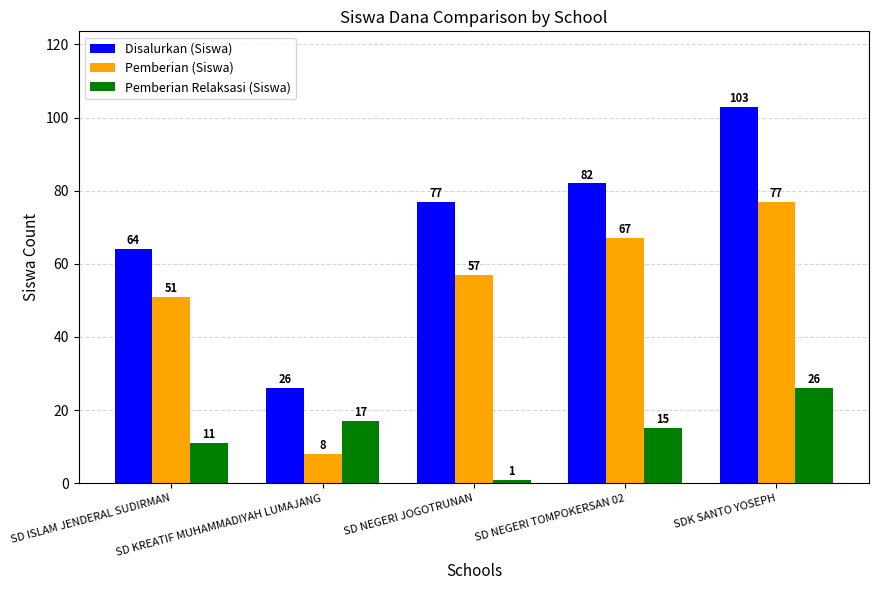

The Disalurkan (Siswa) series shows 39 at SD KREATIF MUHAMMADIYAH LUMAJANG. True or false?

False